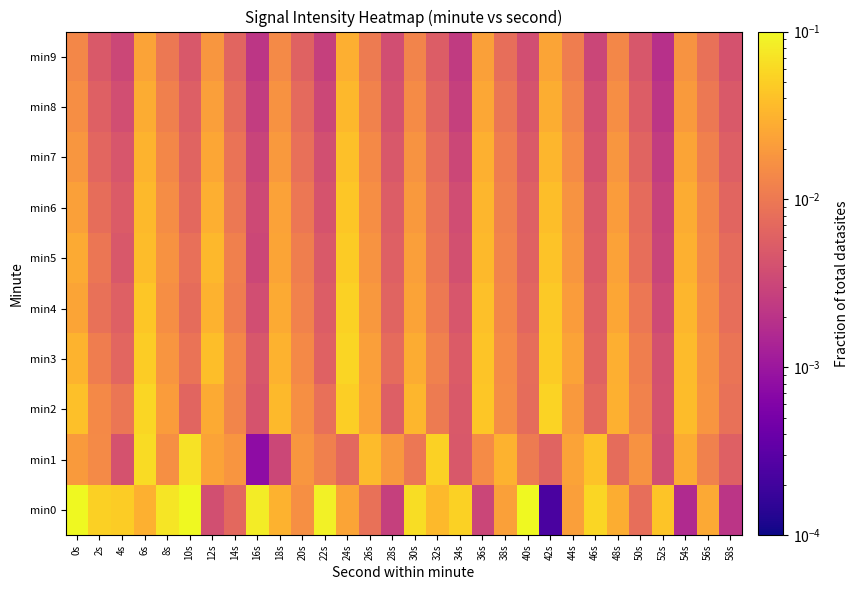

Which series has the widest spread of values?

min0